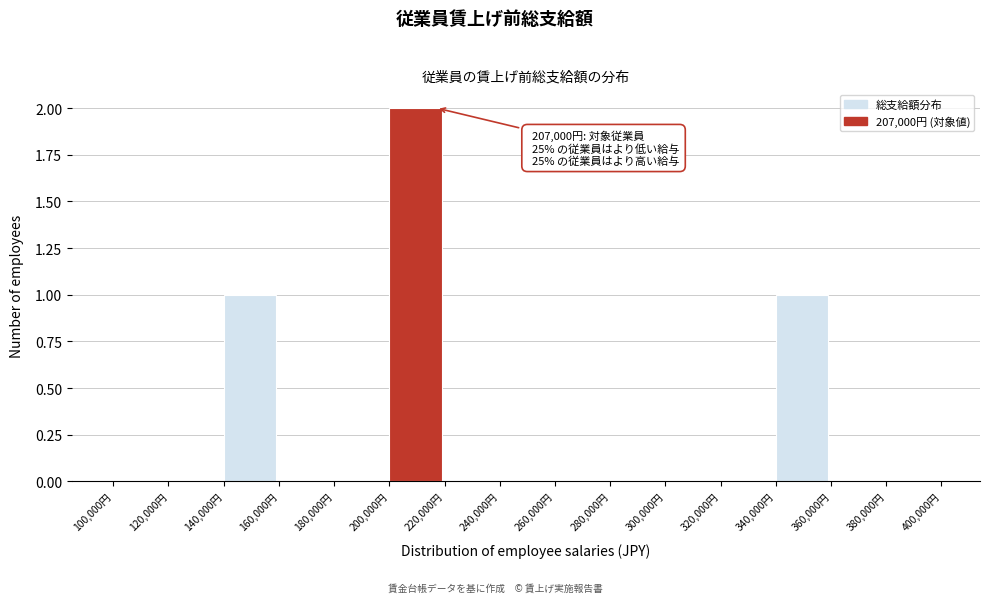

Over which range of the x-axis is the bar tallest?

200000 to 220000